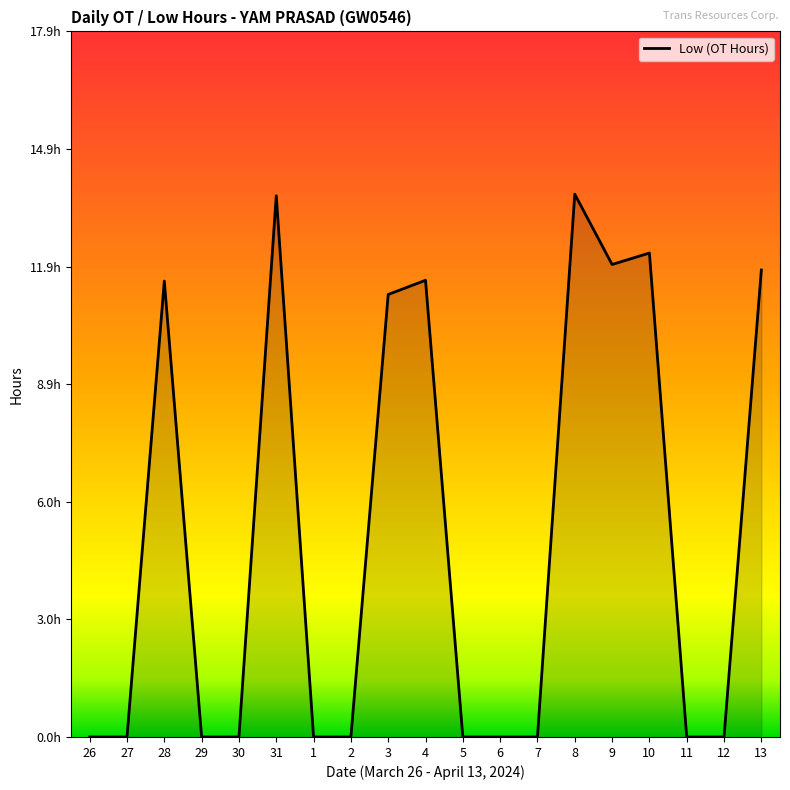

Does the chart display data point markers on the line(s)?

No